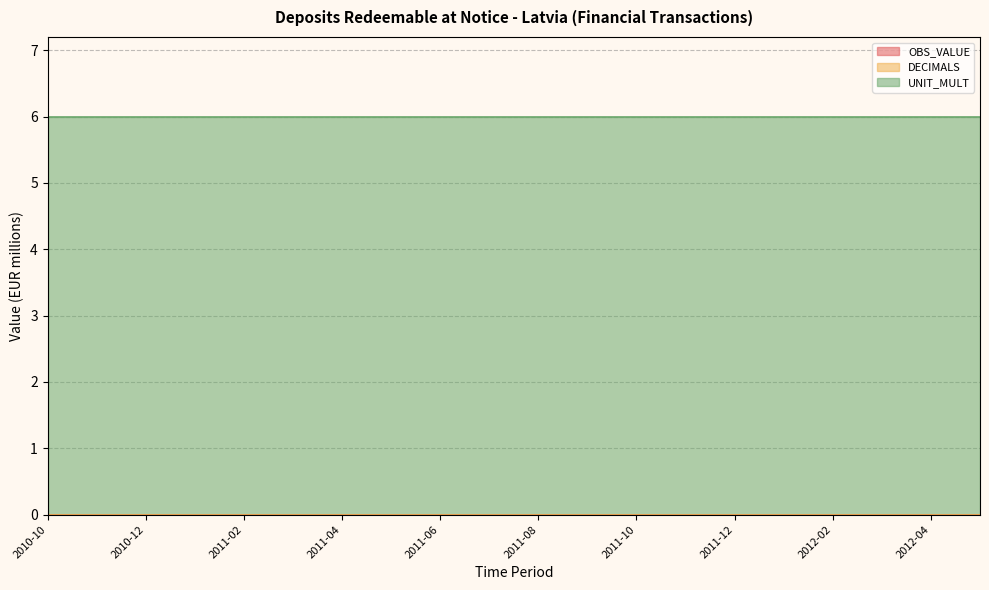

True or false: OBS_VALUE and UNIT_MULT cross at least once.

False